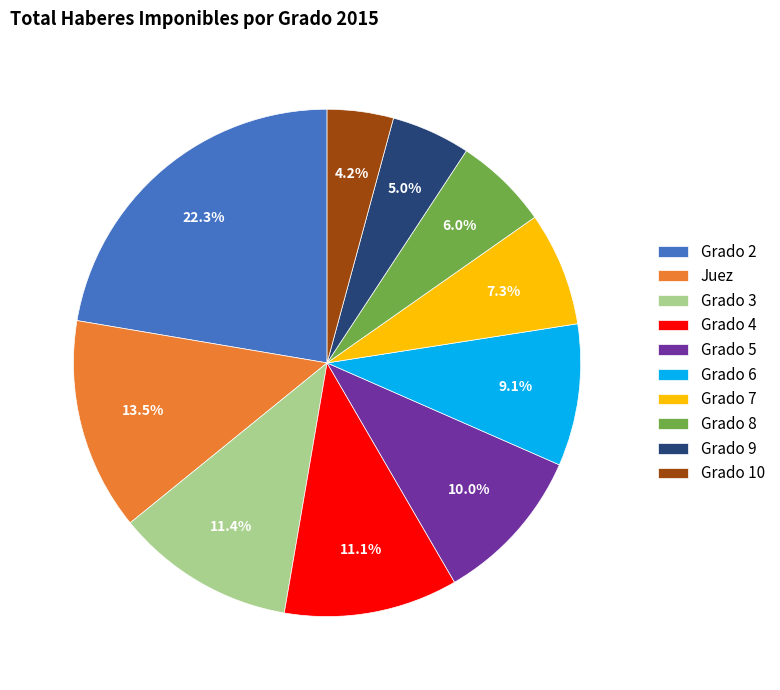

How many slices are in this pie chart?

10